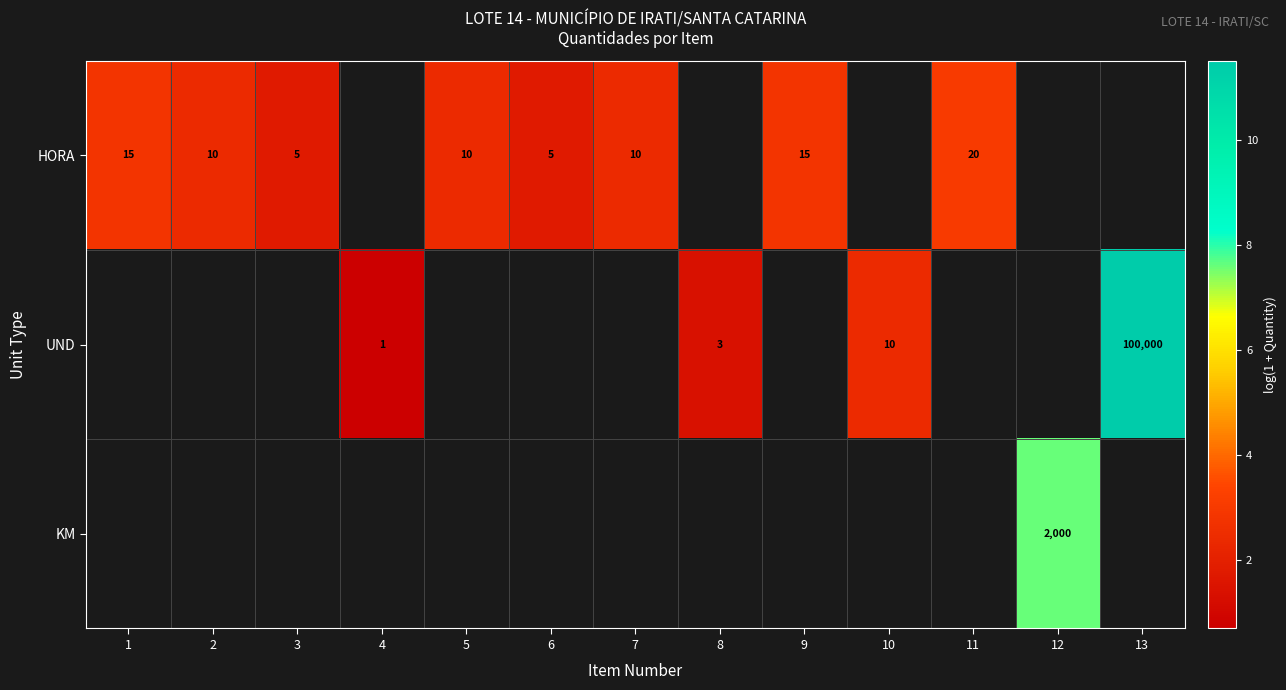

How many values in KM are above zero?

1